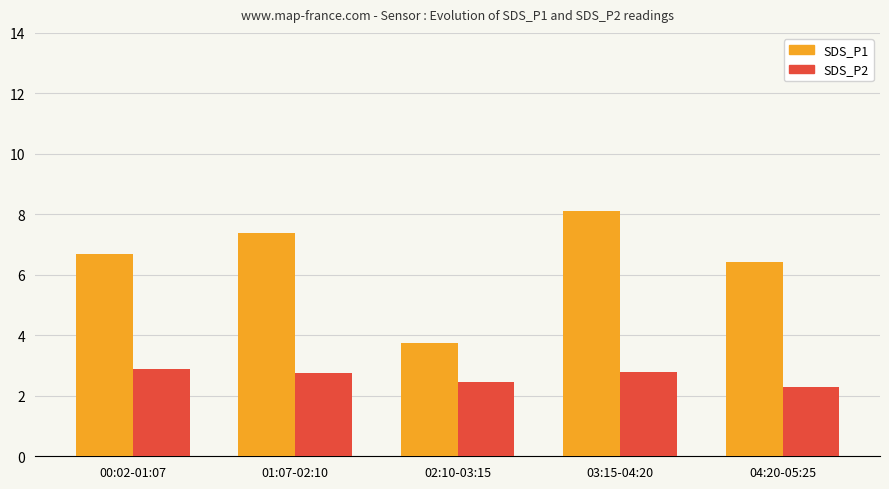

List the series in order of their overall mean, lowest first.

SDS_P2, SDS_P1